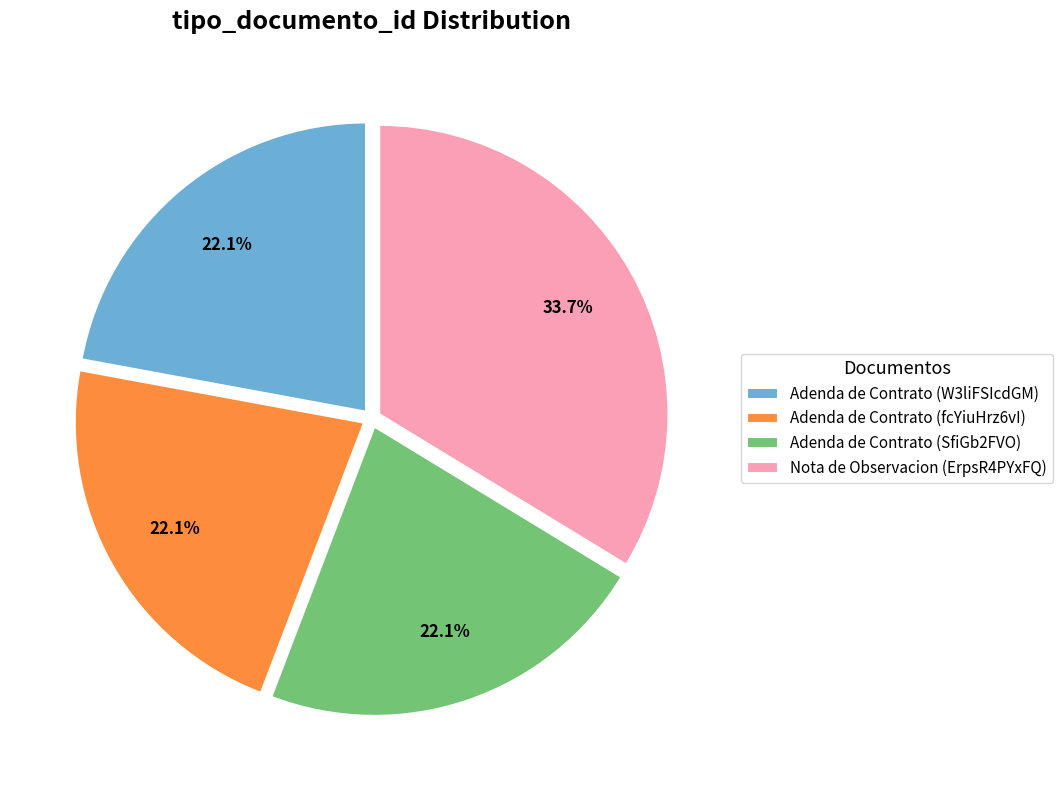

Count the number of slices in the pie.

4